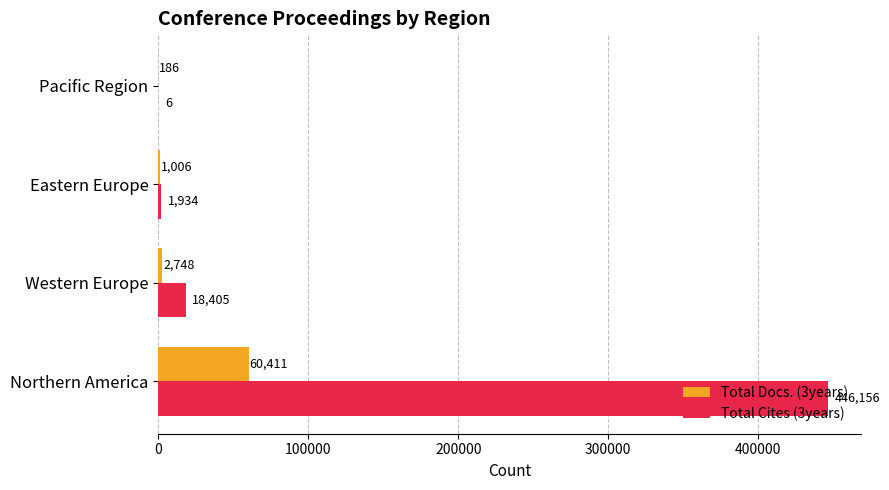

What is the greatest value displayed?

446156